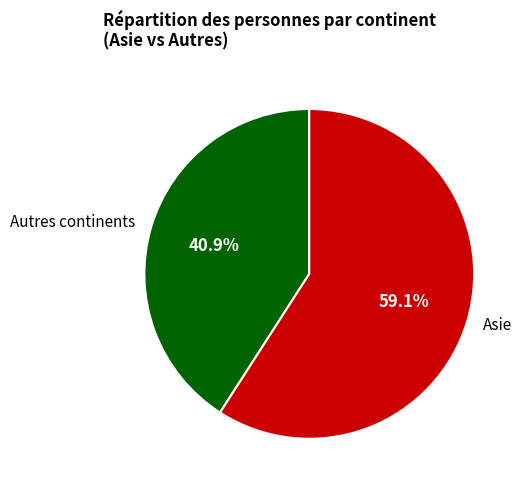

Between Autres continents and Asie, which is larger?

Asie